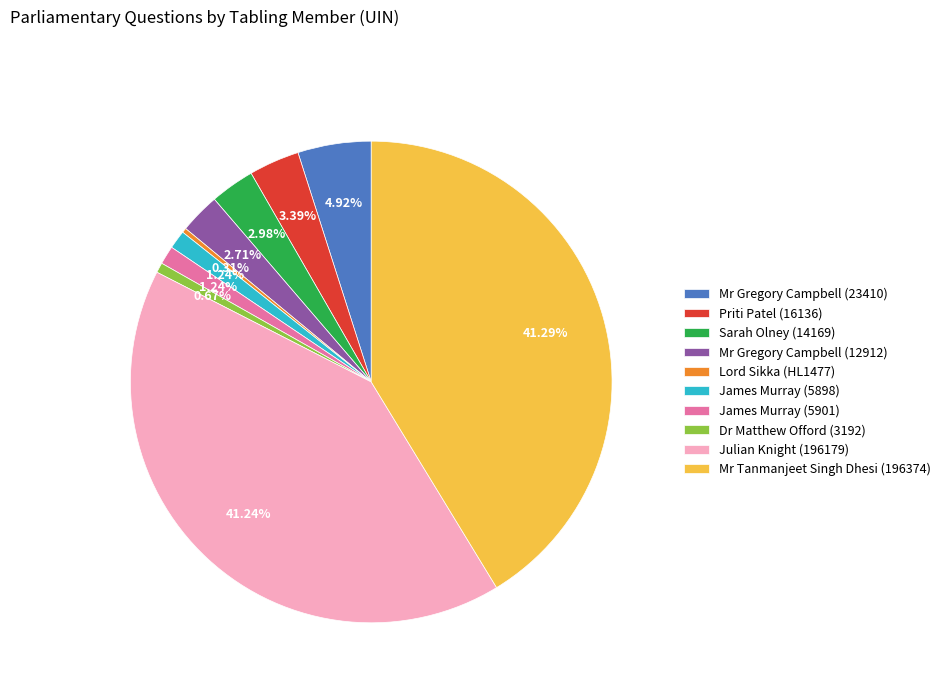

What is the ratio of the value at Mr Tanmanjeet Singh Dhesi (196374) to the value at James Murray (5901)?

33.3